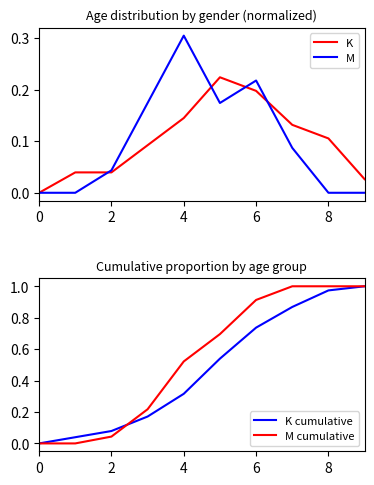

True or false: M cumulative and M cross at least once.

False